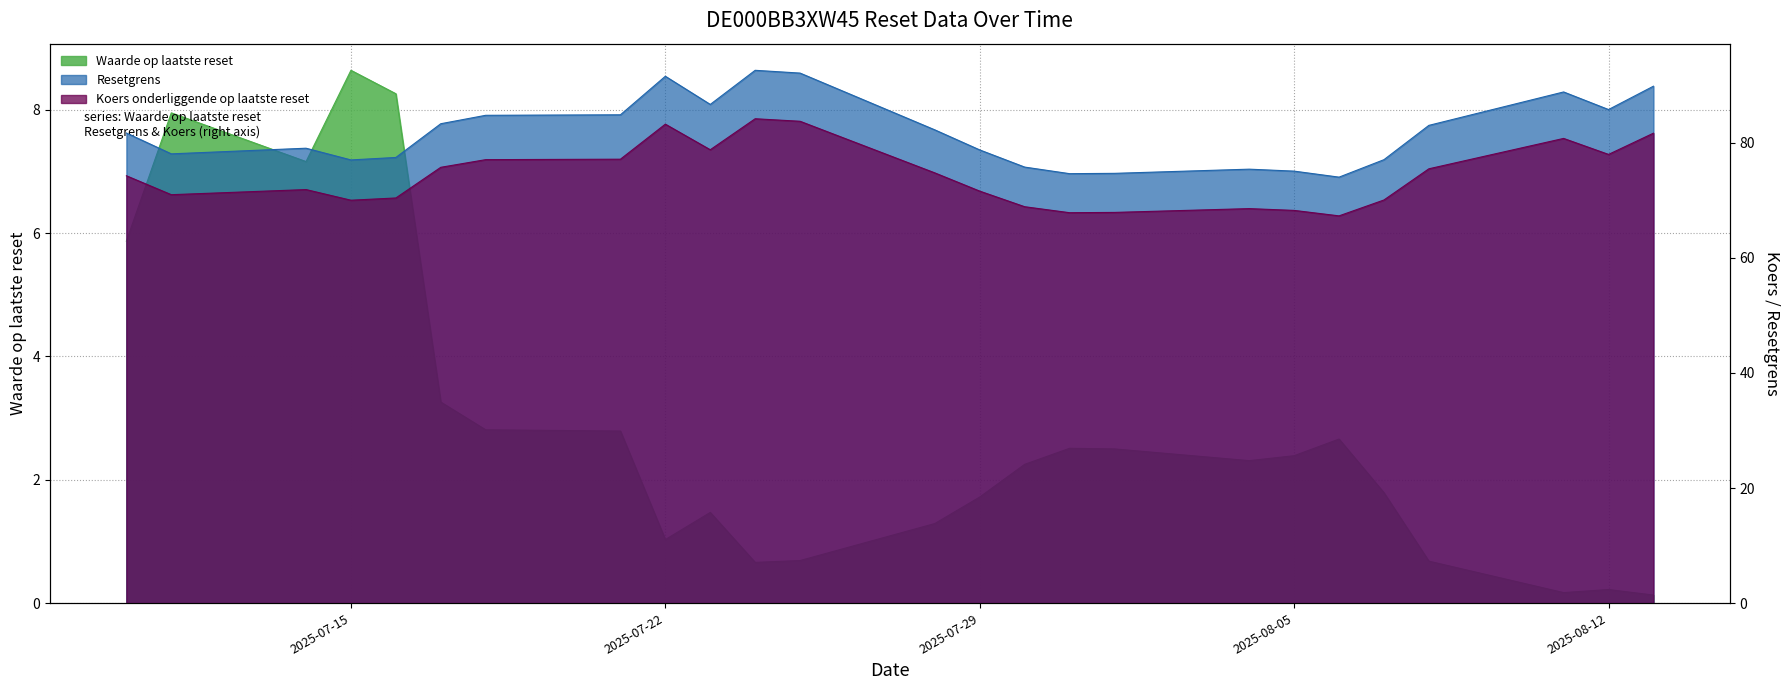

Between 2025-07-21 and 2025-08-01, which series saw the biggest shift?

Resetgrens